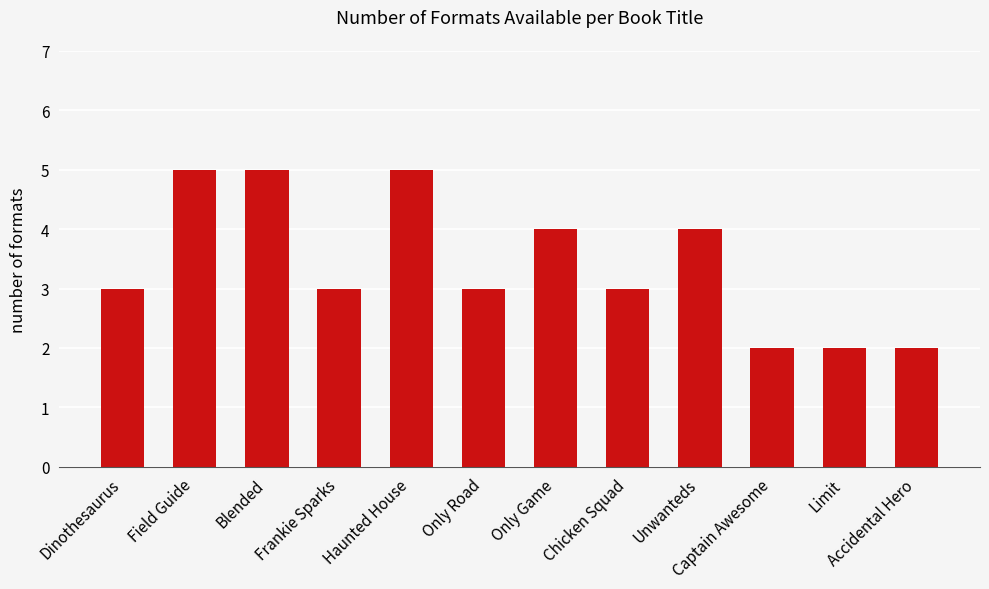

Which has a higher value, Only Road or Limit?

Only Road